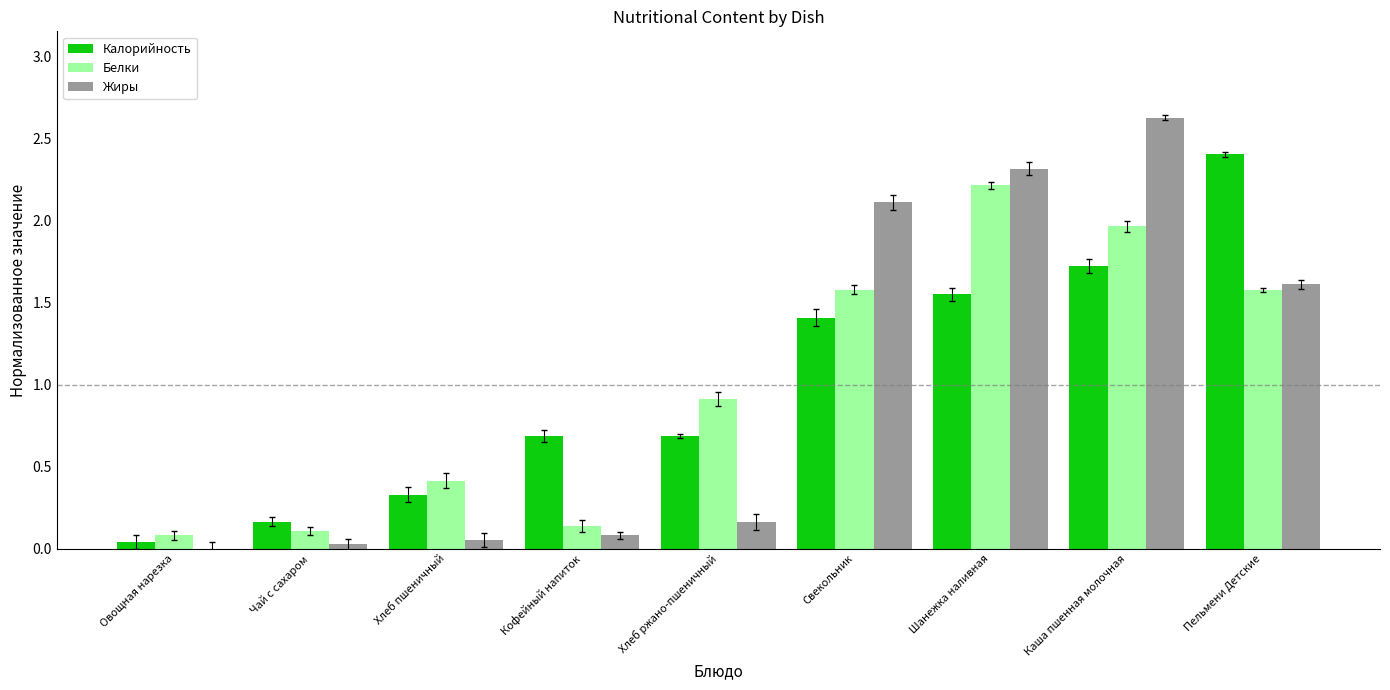

Which label corresponds to the largest value in the chart?

Каша пшенная молочная